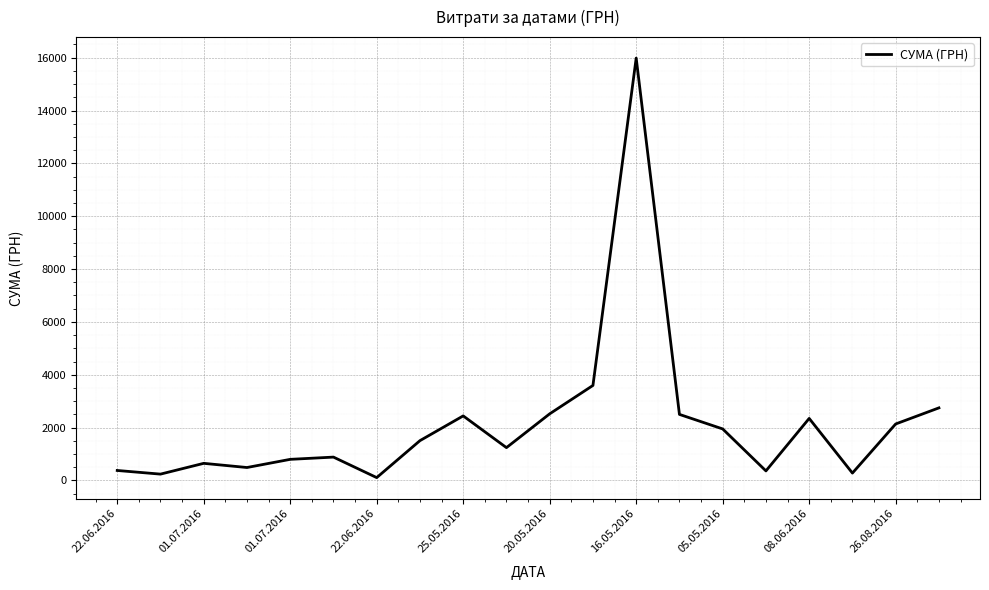

What is the difference between the maximum and minimum values?

15876.0